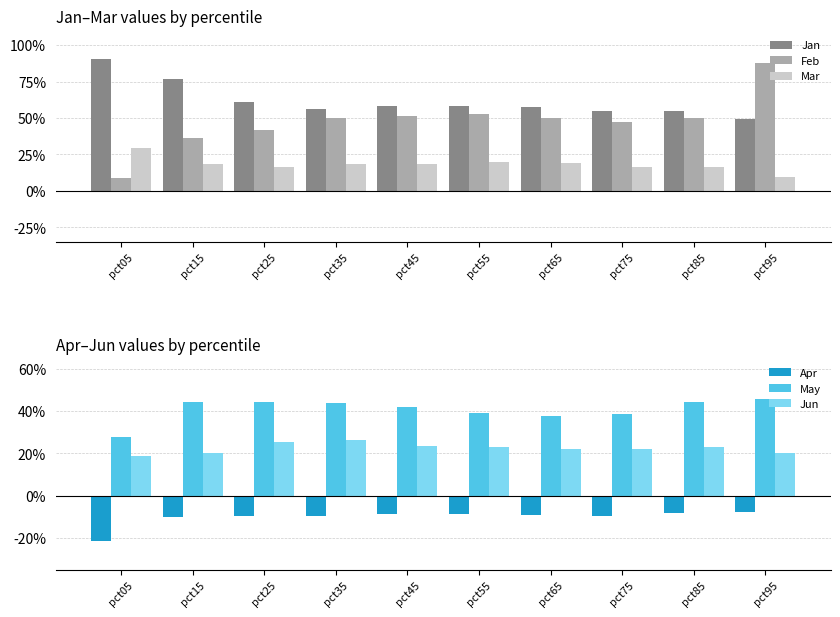

How many distinct data groups are displayed?

6